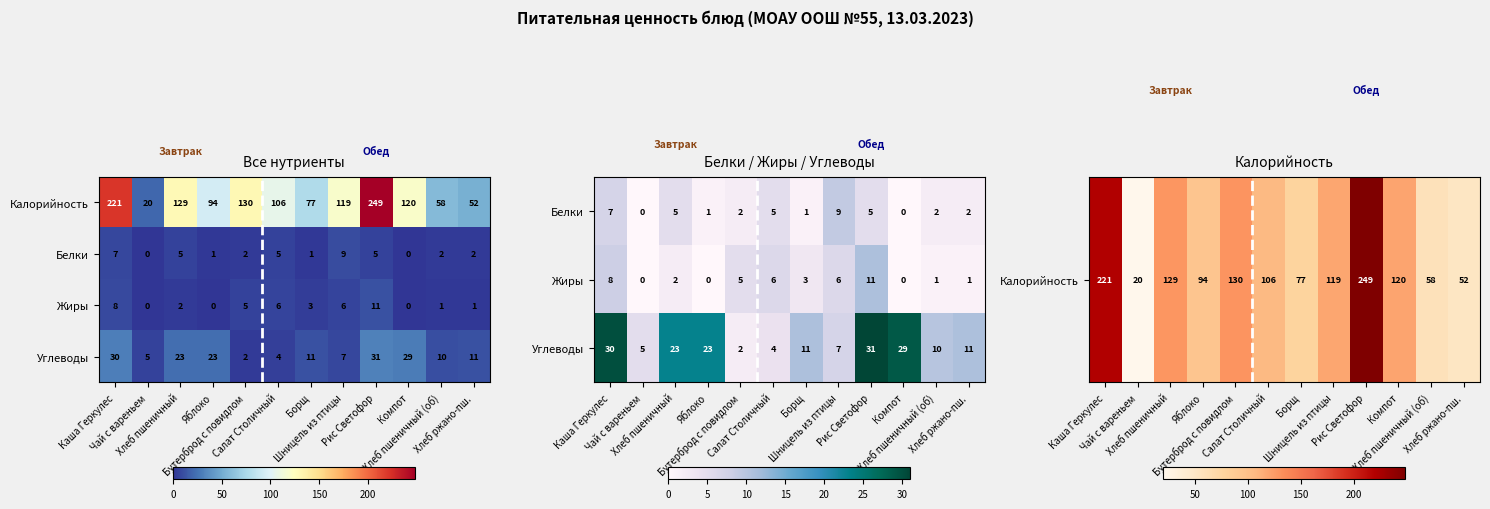

What is the difference between the maximum and minimum values in the Калорийность series?

229